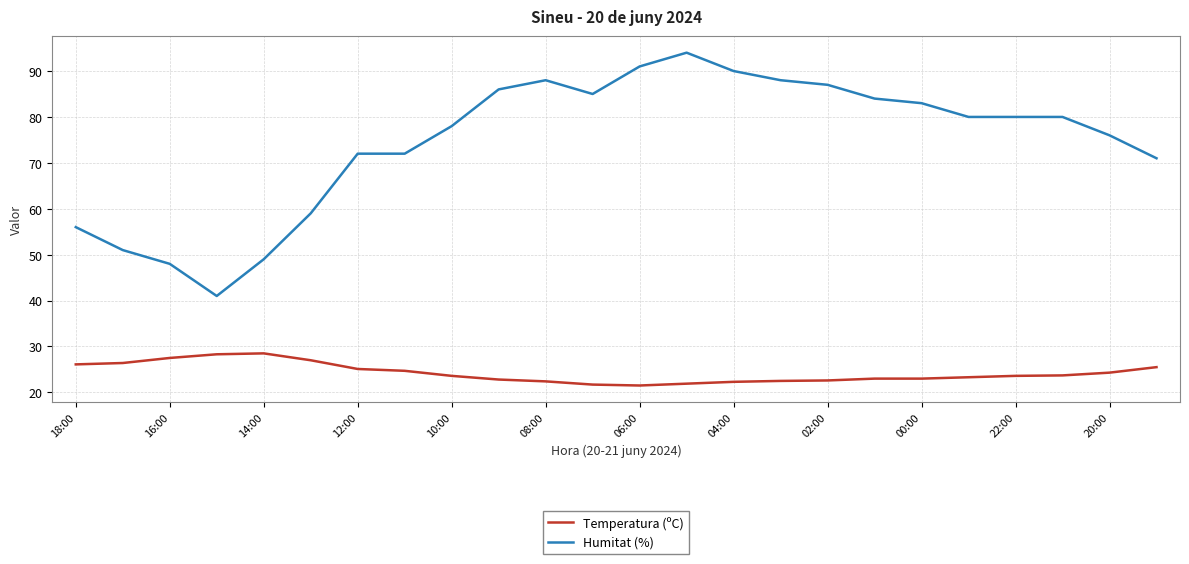

What are all the series names shown in the legend?

Temperatura (ºC), Humitat (%)